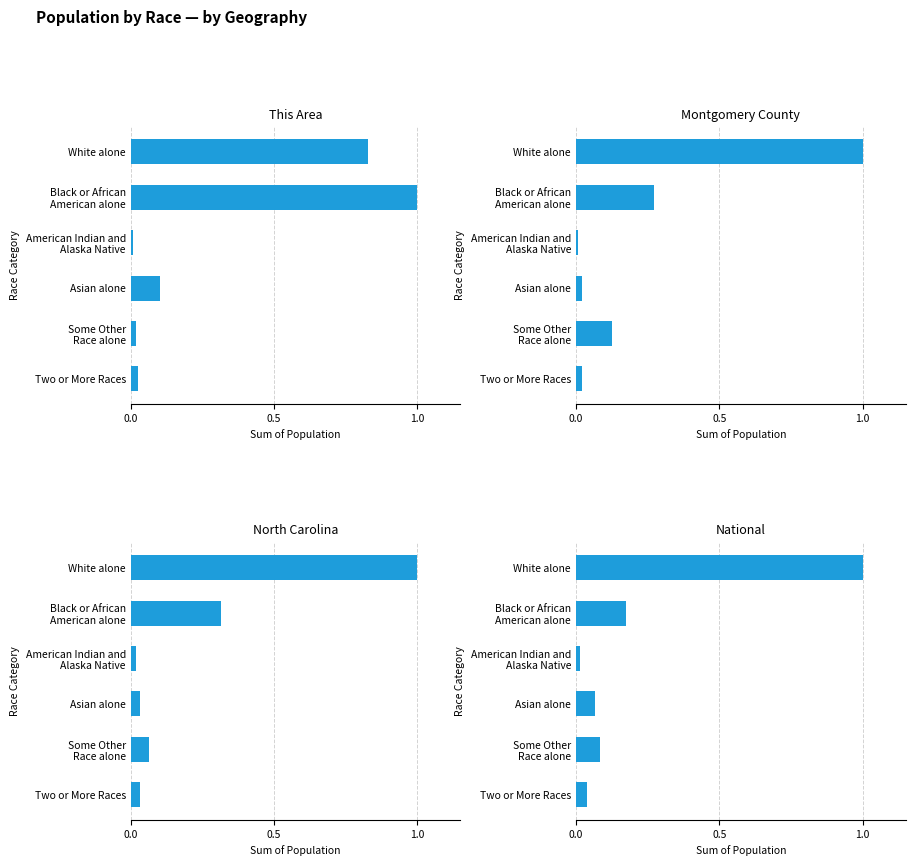

How many series are shown in this chart?

4